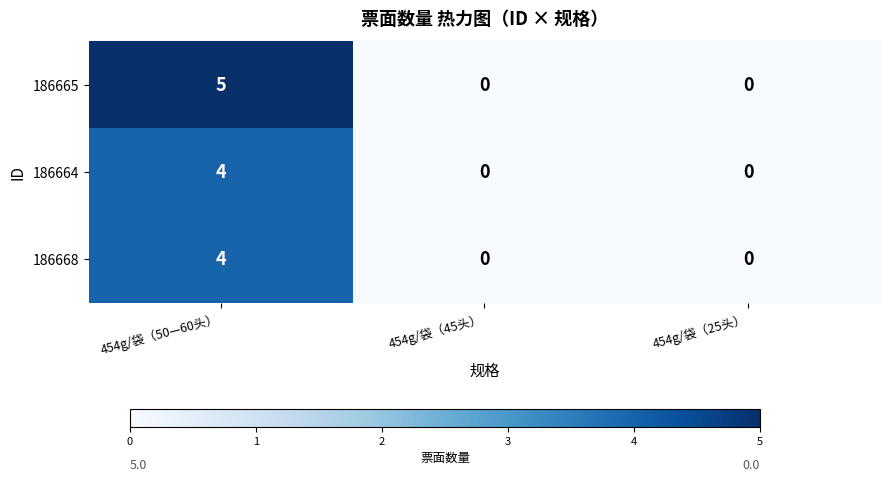

What is the total value across all series at 454g/袋（50—60头）?

13